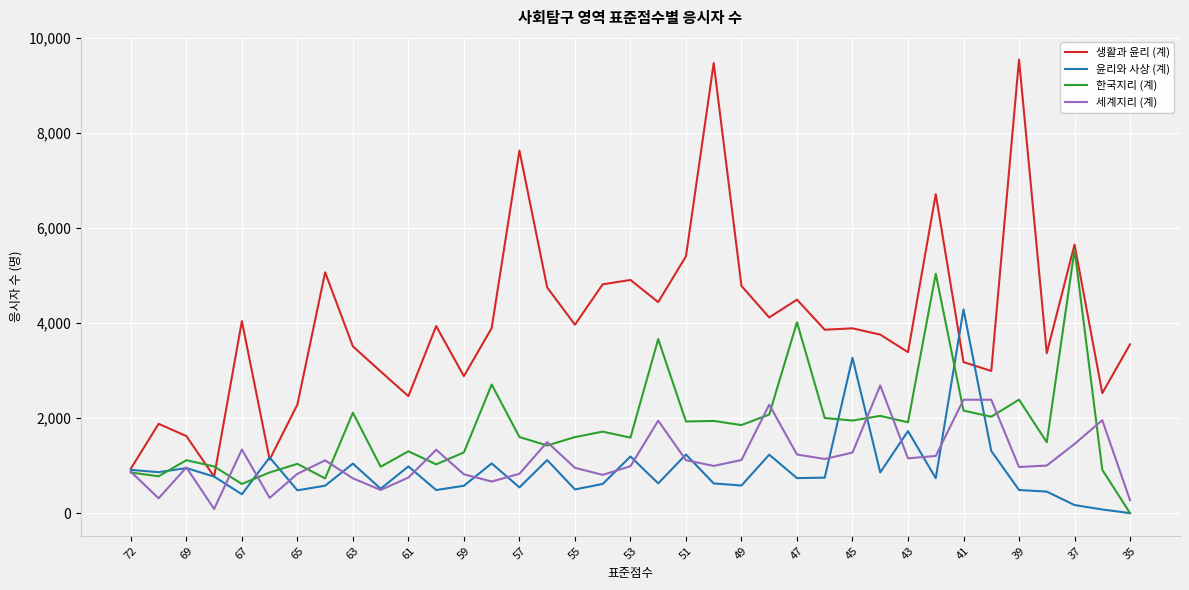

True or false: 윤리와 사상 (계) and 한국지리 (계) intersect in this chart.

True